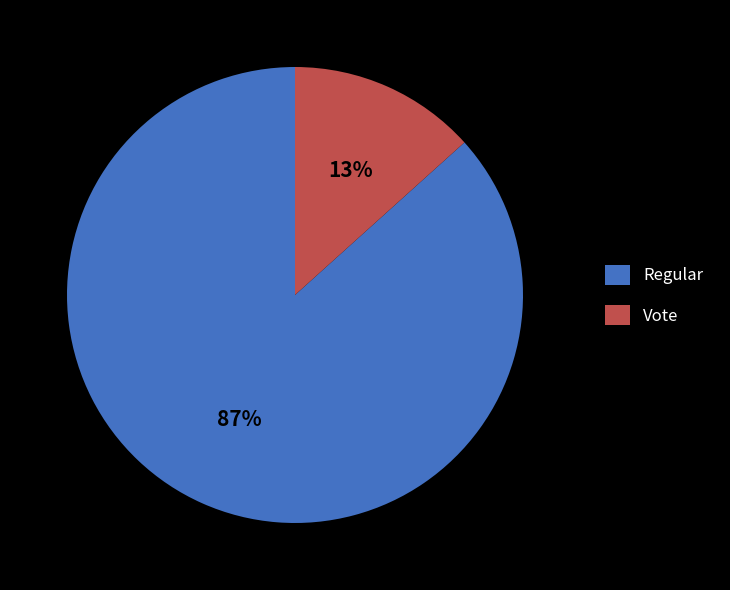

Is there any slice that represents more than half of the pie?

Yes